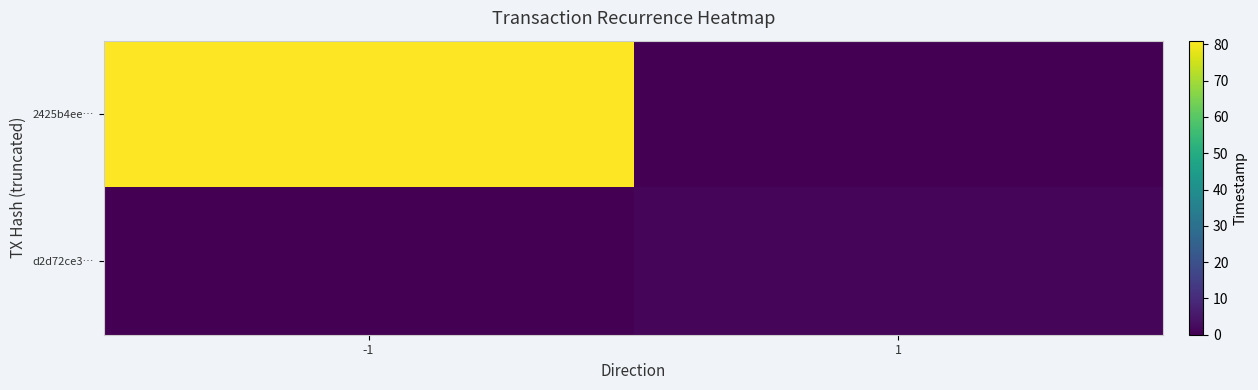

Rank the series by their maximum value, from lowest to highest.

d2d72ce3…, 2425b4ee…